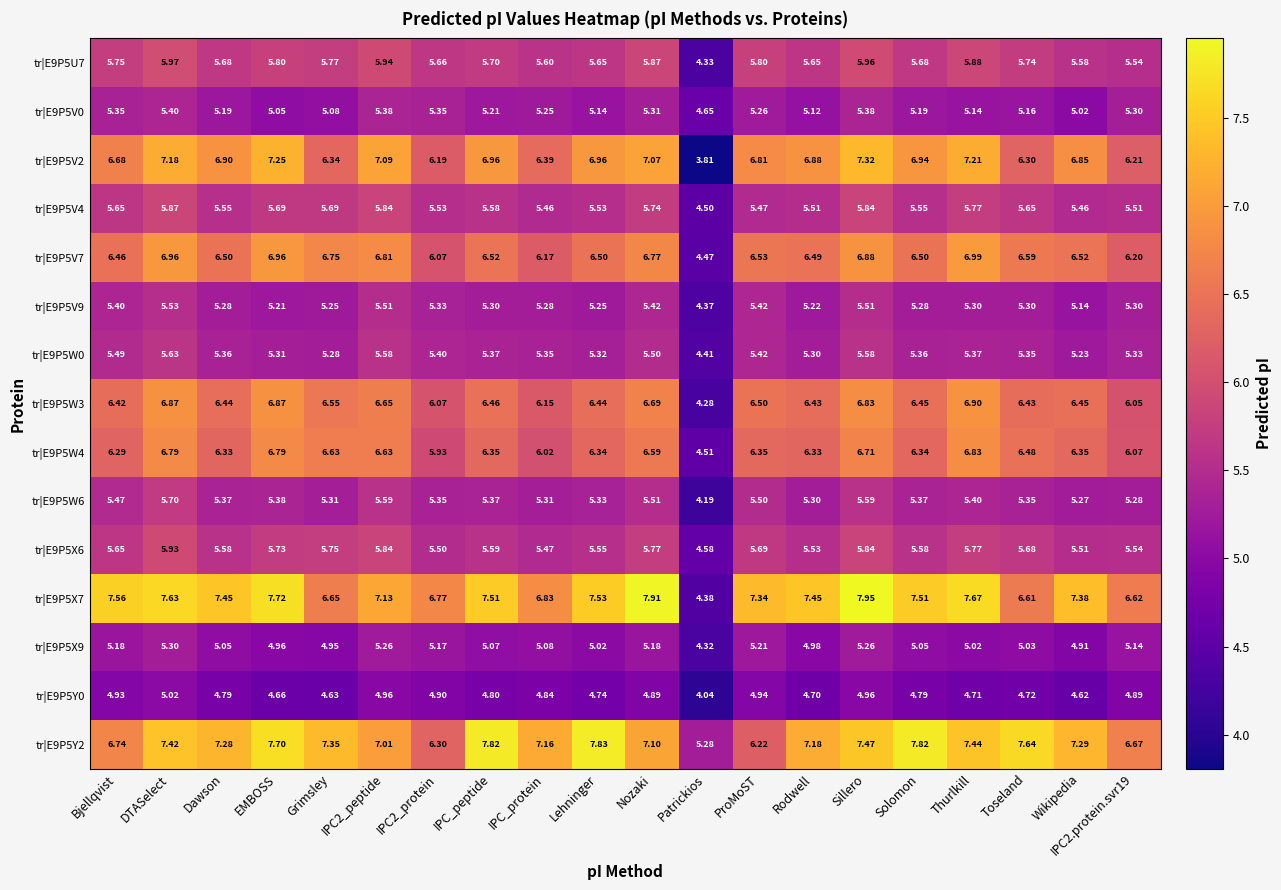

Which category has the highest value in the tr|E9P5X7 series?

Sillero